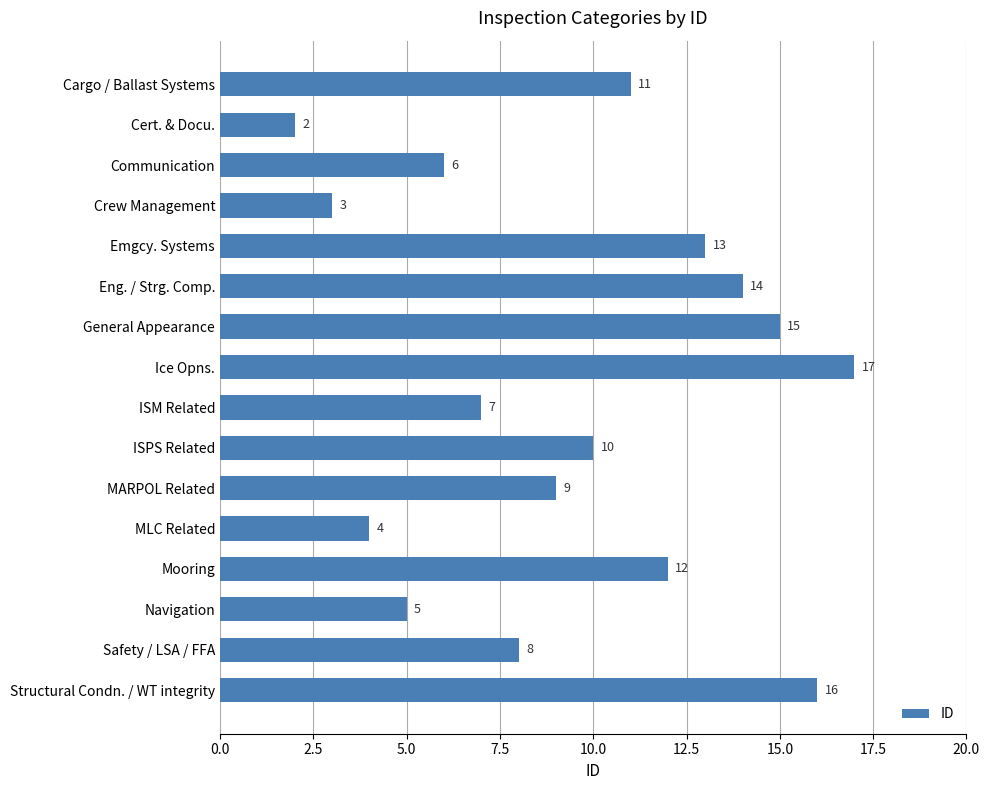

Reading top to bottom, list all the values displayed in this chart.

Cargo / Ballast Systems=11	Cert. & Docu.=2	Communication=6	Crew Management=3	Emgcy. Systems=13	Eng. / Strg. Comp.=14	General Appearance=15	Ice Opns.=17	ISM Related=7	ISPS Related=10	MARPOL Related=9	MLC Related=4	Mooring=12	Navigation=5	Safety / LSA / FFA=8	Structural Condn. / WT integrity=16